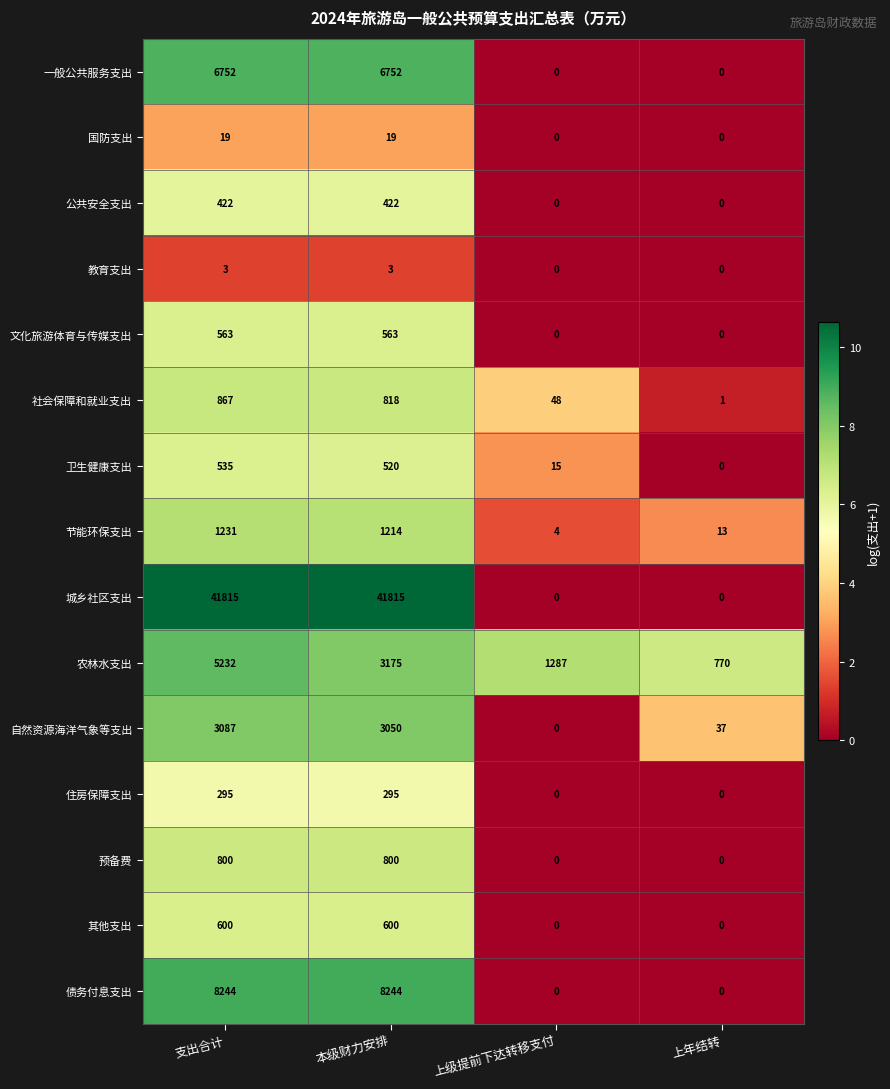

What is the highest value of the 社会保障和就业支出 series?

867